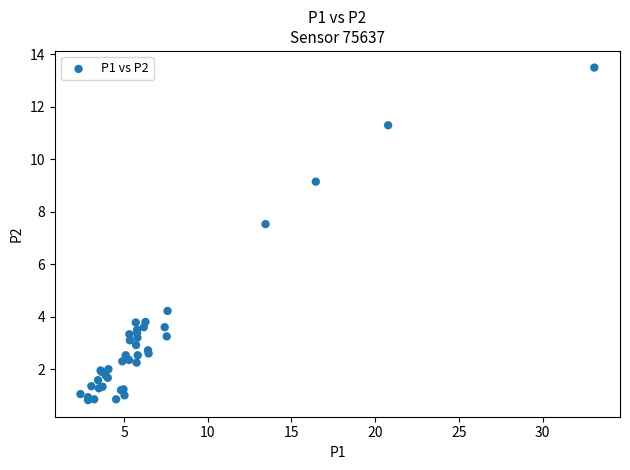

What Y value in the scatter plot is closest to 7?

7.5